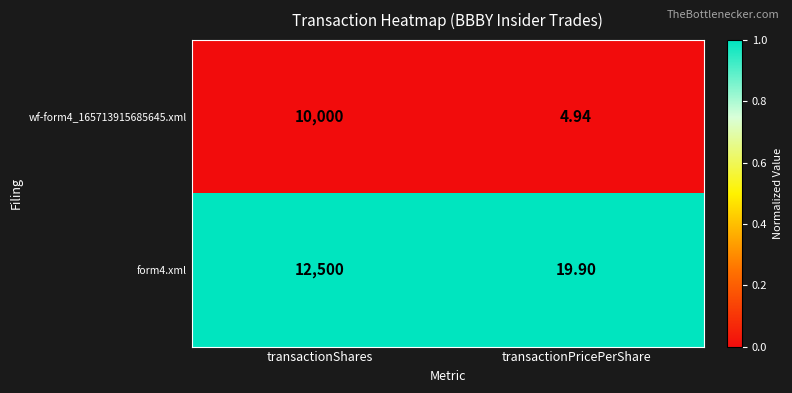

At transactionPricePerShare, list the series in order from largest to smallest.

form4.xml, wf-form4_165713915685645.xml